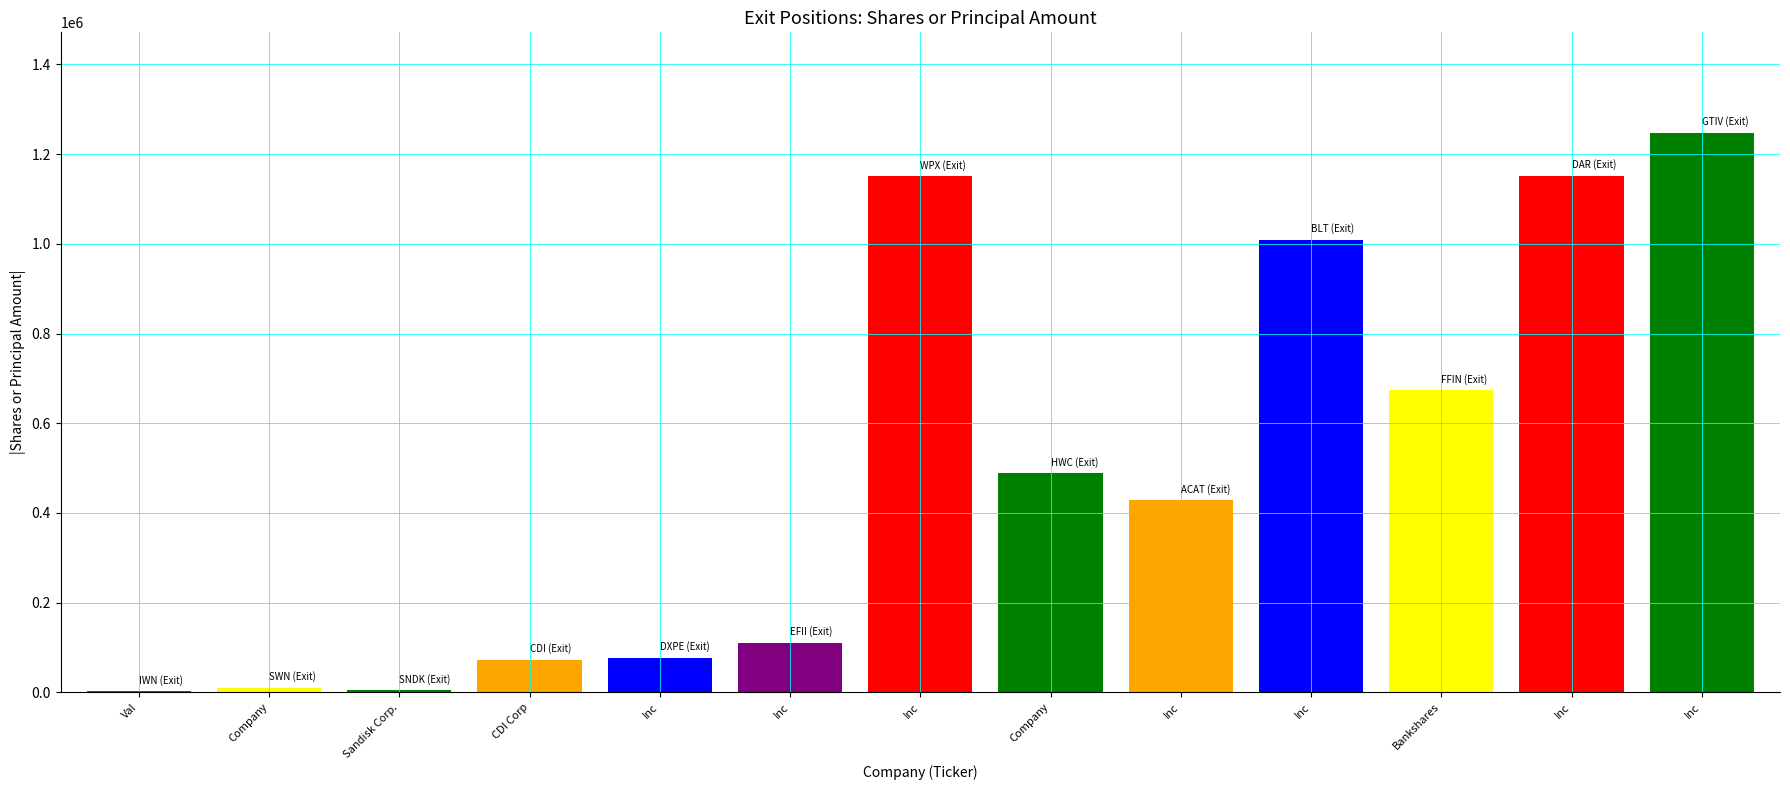

What is the change in value from Company to Inc?

+662875